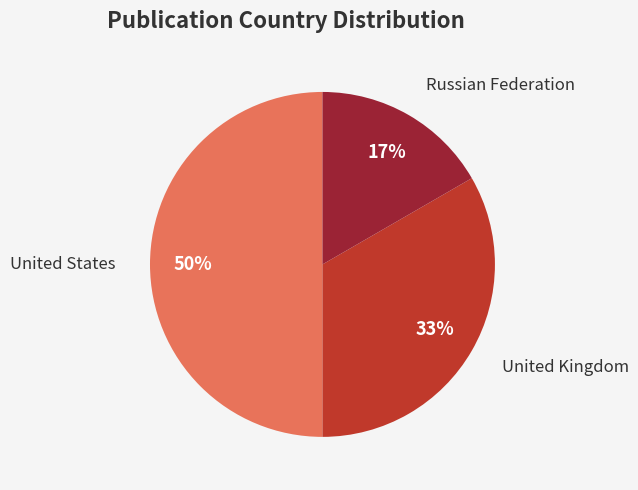

To the nearest percent, what is the difference between the largest and smallest slice percentages?

33%